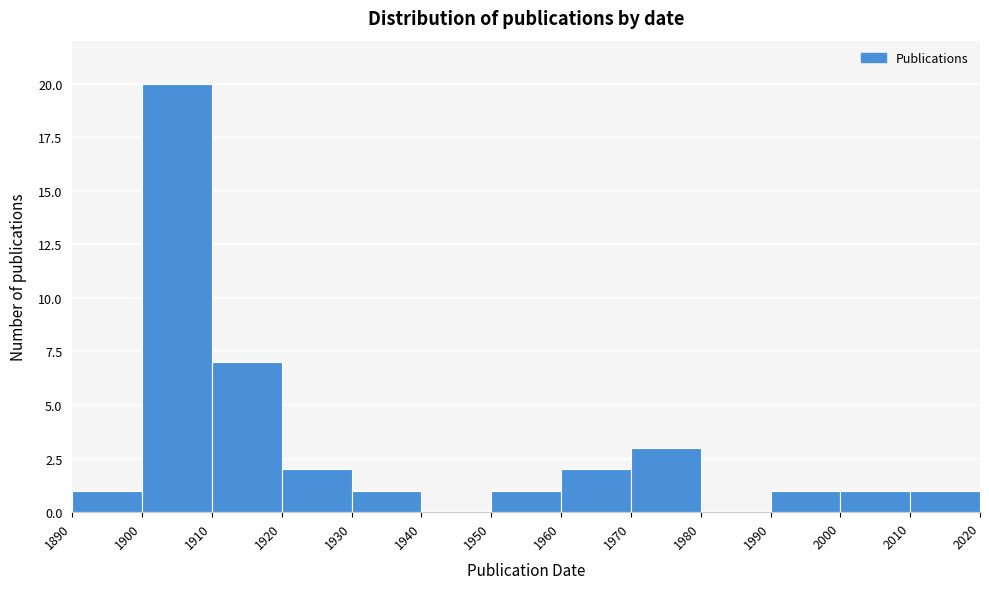

Which range on the x-axis has the tallest bar?

1900 to 1910